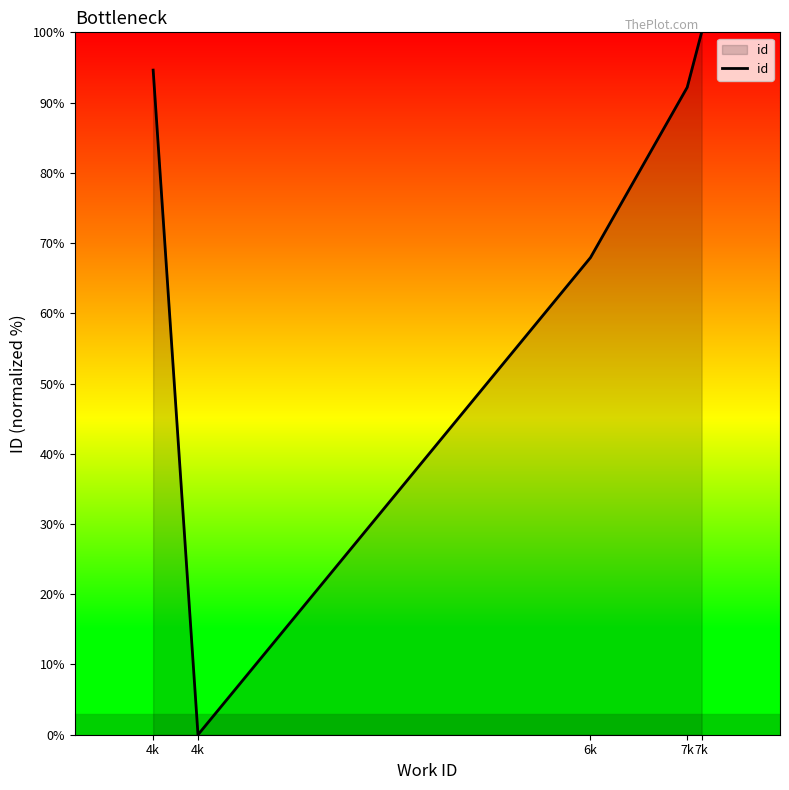

How many interior local valleys (lower than both neighbors) does the data have?

1